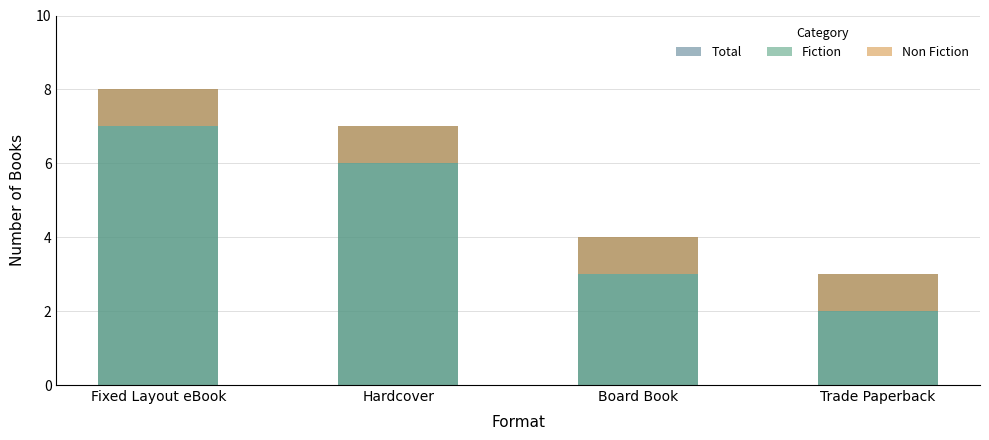

Reading left to right, what are all the values shown in this chart?

Total: Fixed Layout eBook=8	Hardcover=7	Board Book=4	Trade Paperback=3
Fiction: Fixed Layout eBook=7	Hardcover=6	Board Book=3	Trade Paperback=2
Non Fiction: Fixed Layout eBook=1	Hardcover=1	Board Book=1	Trade Paperback=1